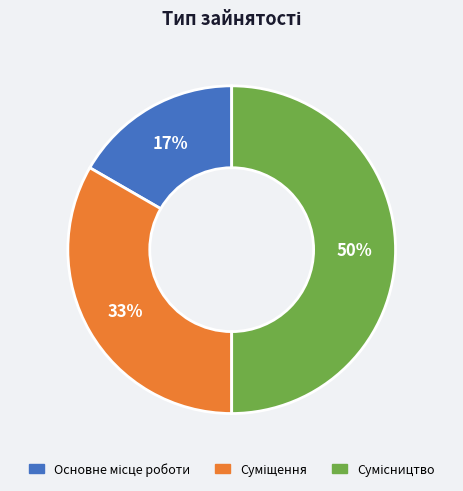

To the nearest percent, what is the difference between the largest and smallest slice percentages?

33%